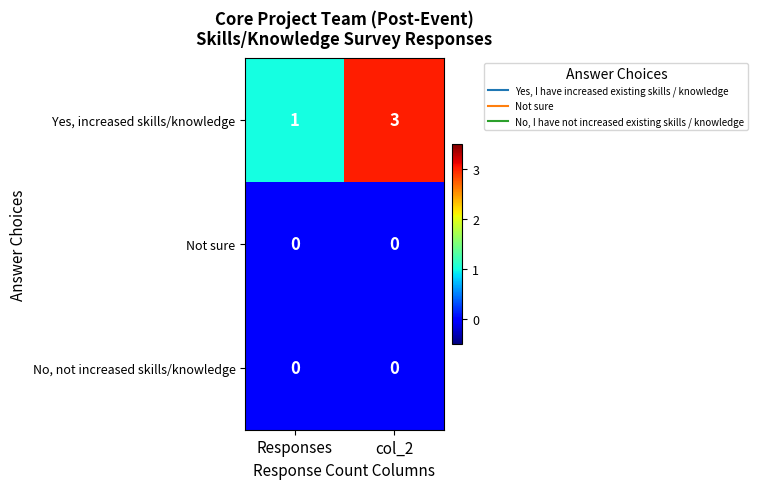

Between Responses and col_2, which series saw the biggest shift?

Yes, increased skills/knowledge